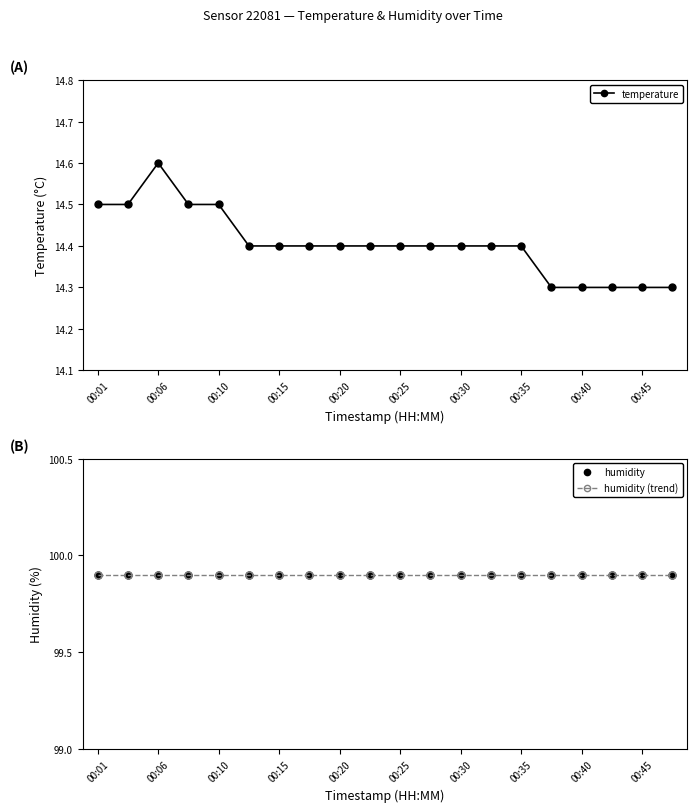

At which label does humidity reach its peak?

00:01